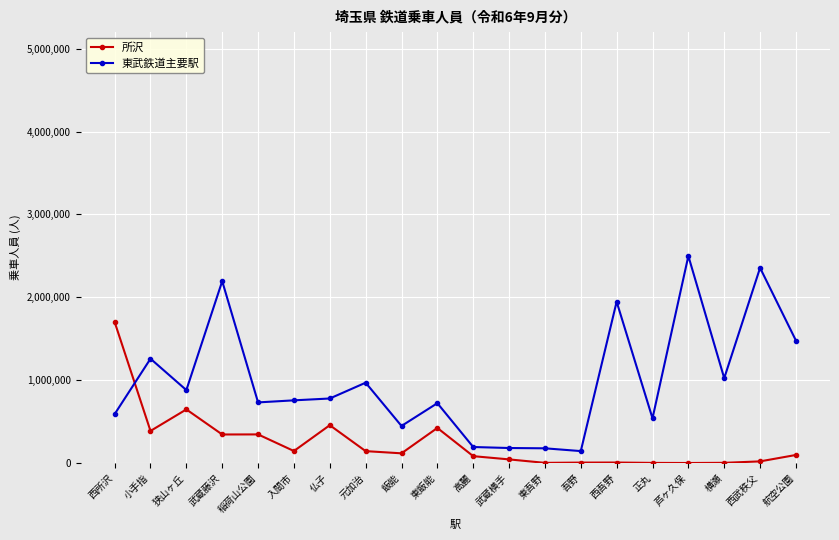

What is the label of the 9th point from the right?

武蔵横手